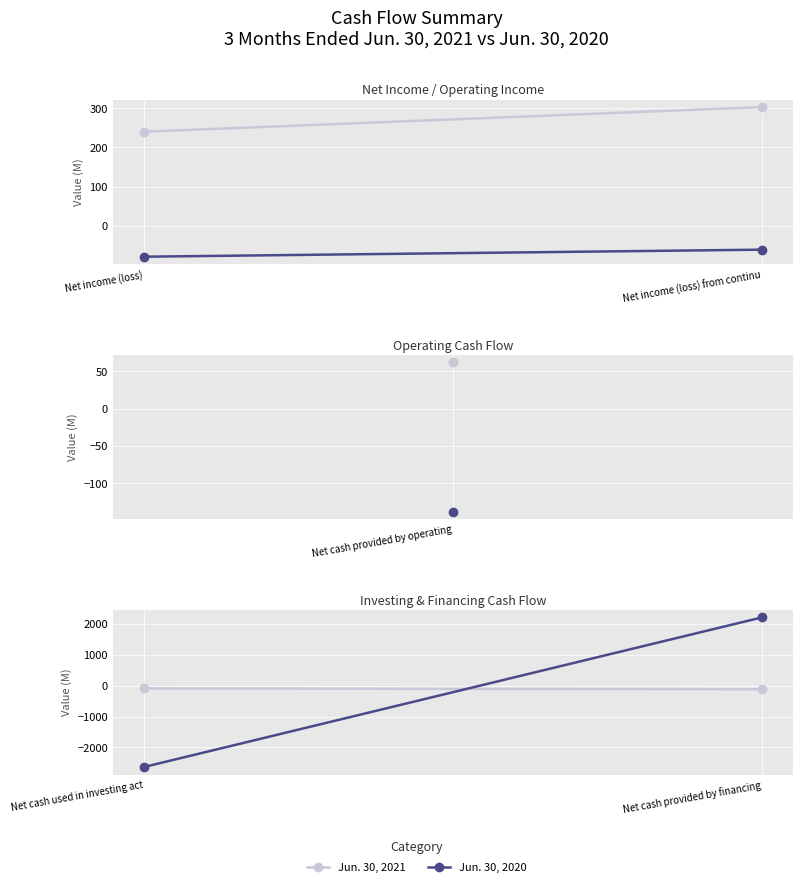

At how many categories does at least one series exceed -2547?

2